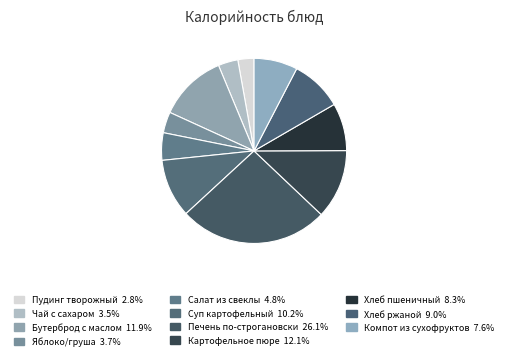

Between Хлеб пшеничный and Пудинг творожный, which is larger?

Хлеб пшеничный